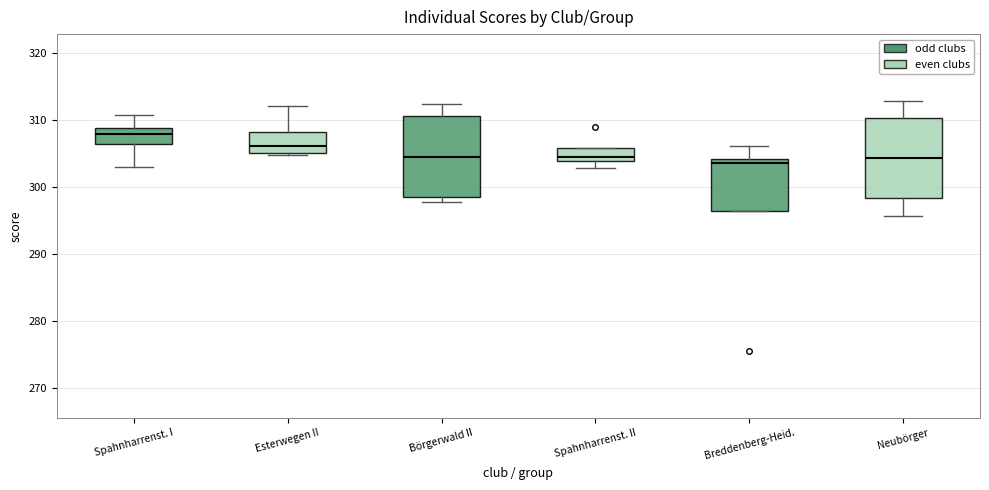

Reading left to right, read every box against the y-axis: the position of its median line, the range the box covers, and the ends of its whiskers. The values are not printed on the chart, so give them approximately, as read against the axis.

Spahnharrenst. I: median 308, box 306 to 309, whiskers 303 to 311
Esterwegen II: median 306, box 305 to 308, whiskers 305 (just below the box's lower edge) to 312
Börgerwald II: median 304, box 299 to 311, whiskers 298 to 312
Spahnharrenst. II: median 305, box 304 to 306, whiskers 303 to 306
Breddenberg-Heid.: median 304 (just below the box's upper edge), box 296 to 304, whiskers 296 to 306
Neubörger: median 304, box 298 to 310, whiskers 296 to 313